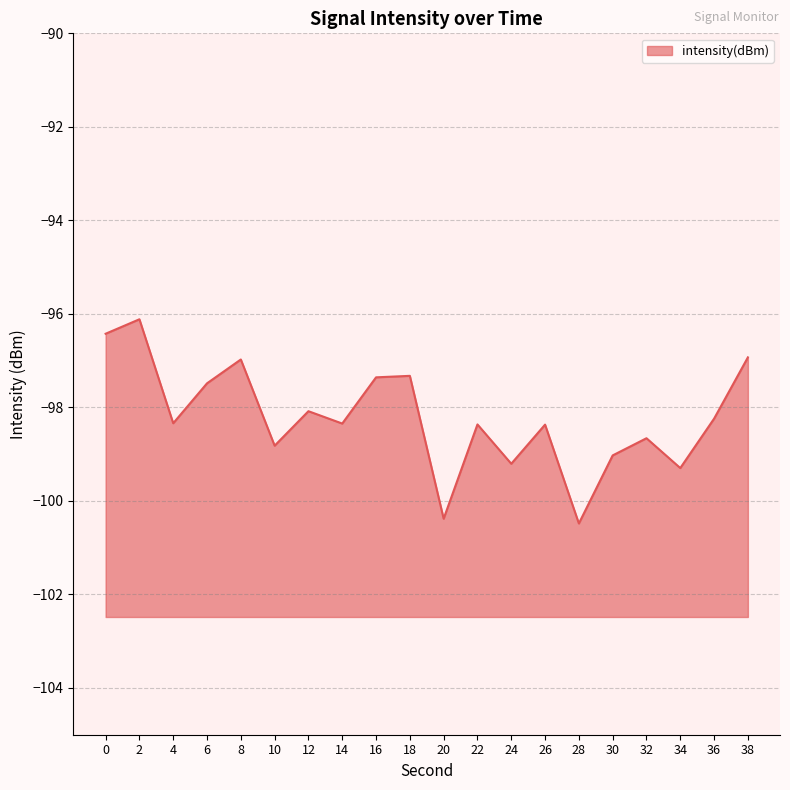

What is the difference between the values at 26 and 24?

0.8